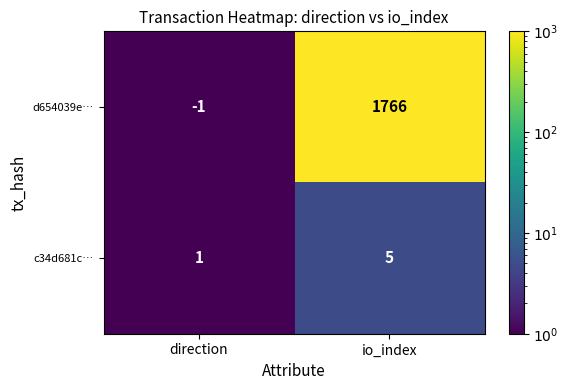

The value of c34d681c… at io_index is 9. True or false?

False